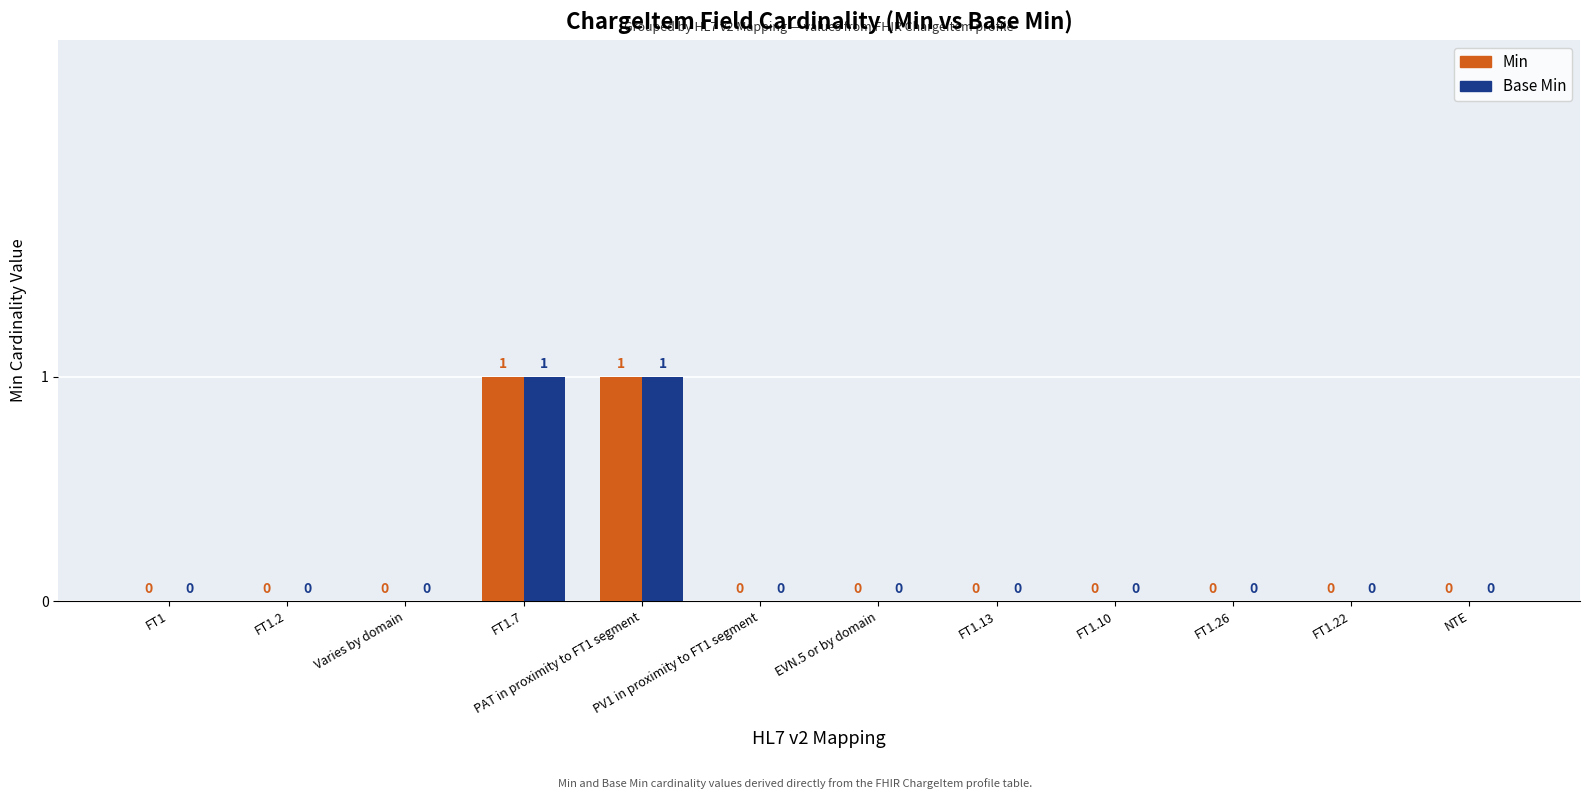

How many Min values are between 0 and 1?

12